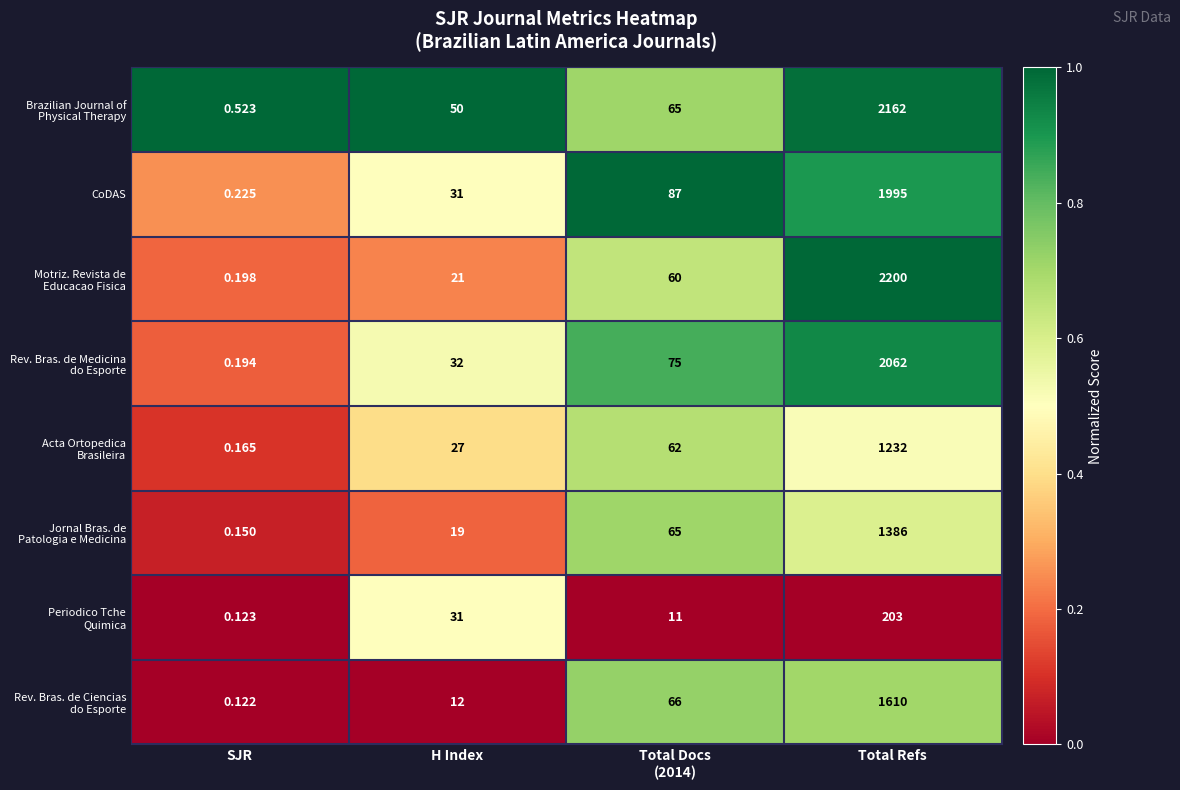

At which category is the sum across all series the highest?

Total Refs